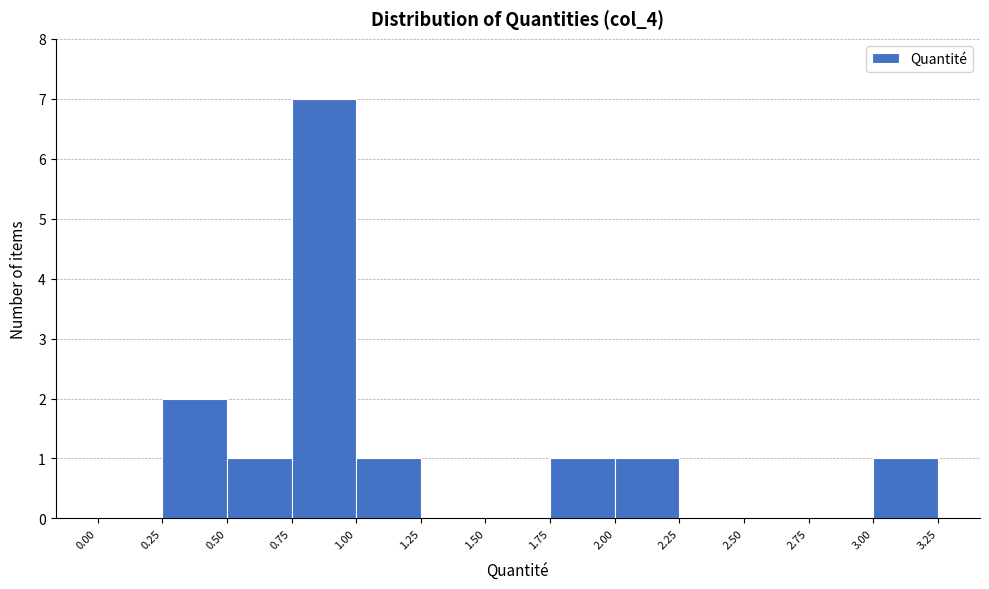

Reading left to right, list every bar in this chart as the range it spans on the x-axis followed by its height. The values are not printed on the chart, so give them approximately, as read against the axis.

0.00 to 0.25: 0
0.25 to 0.50: 2
0.50 to 0.75: 1
0.75 to 1.00: 7
1.00 to 1.25: 1
1.25 to 1.50: 0
1.50 to 1.75: 0
1.75 to 2.00: 1
2.00 to 2.25: 1
2.25 to 2.50: 0
2.50 to 2.75: 0
2.75 to 3.00: 0
3.00 to 3.25: 1